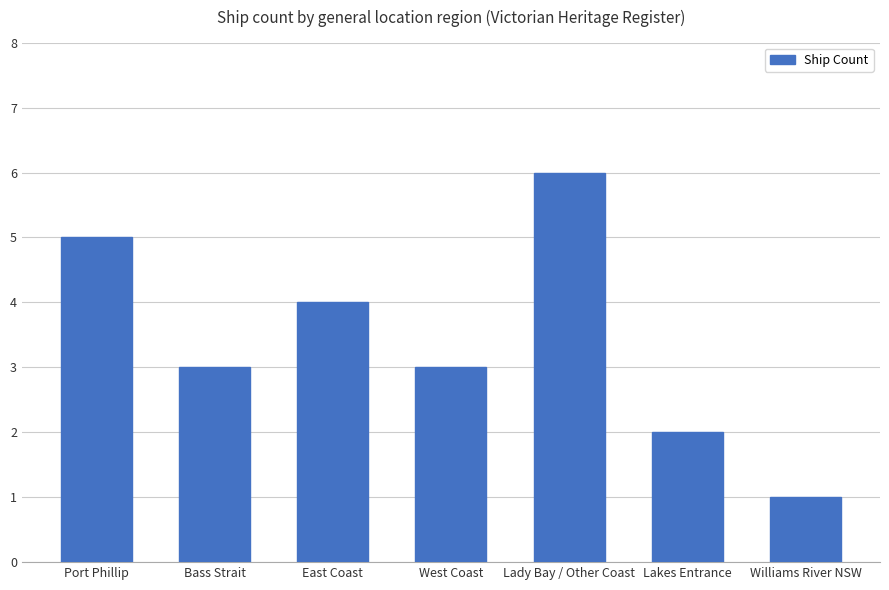

What is the change in value from East Coast to Williams River NSW?

-3